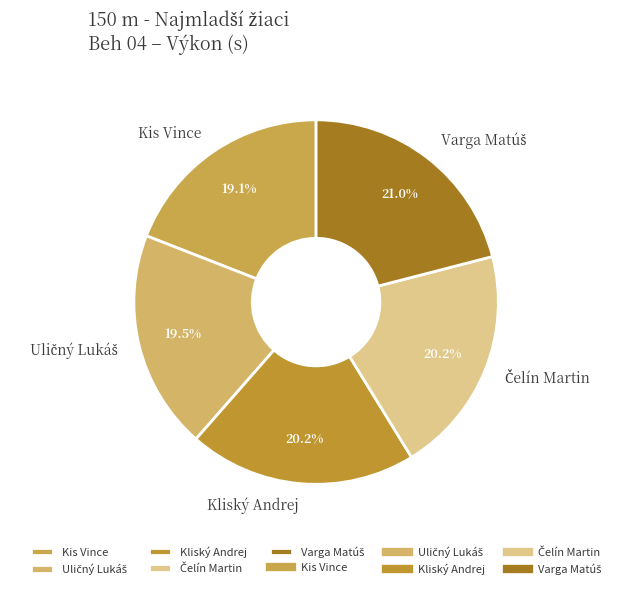

To the nearest percent, what is the difference between the largest and smallest slice percentages?

2%